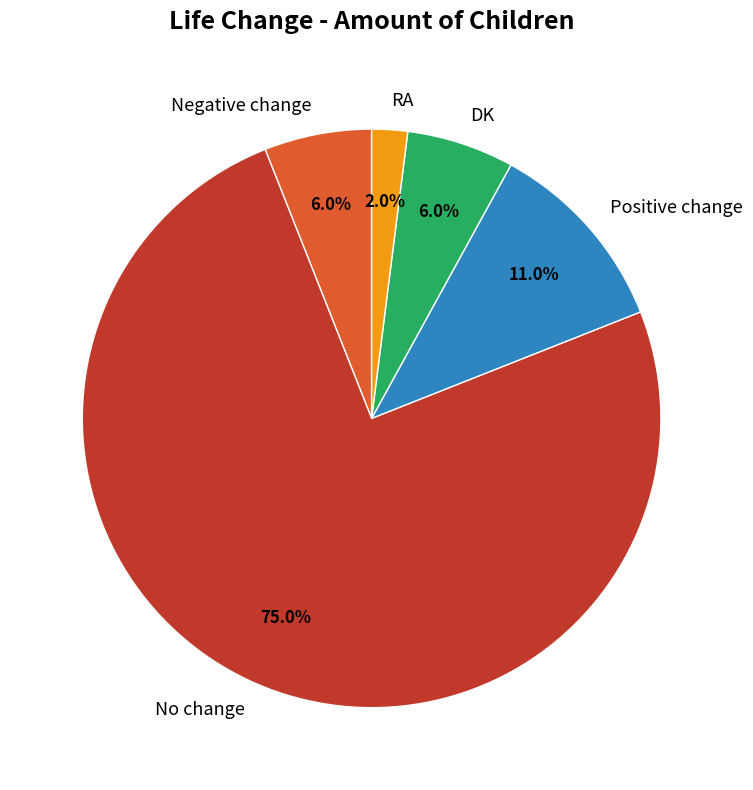

Is it true that DK is 1% of the pie?

False